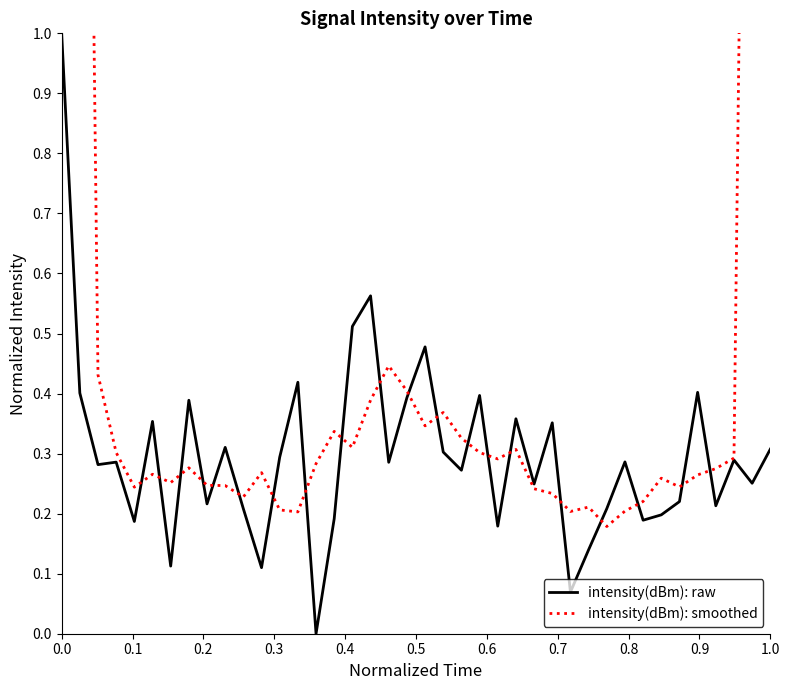

How many interior local valleys does the intensity(dBm): smoothed series have?

10